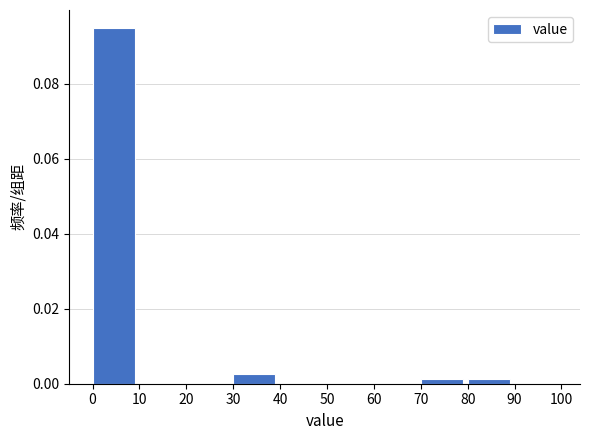

Over which range of the x-axis is the bar tallest?

0 to 10